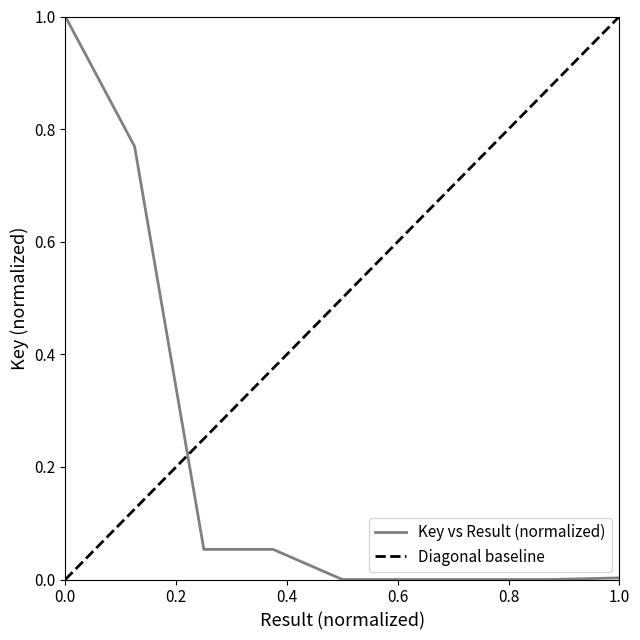

What is the maximum value shown in the chart?

1.0